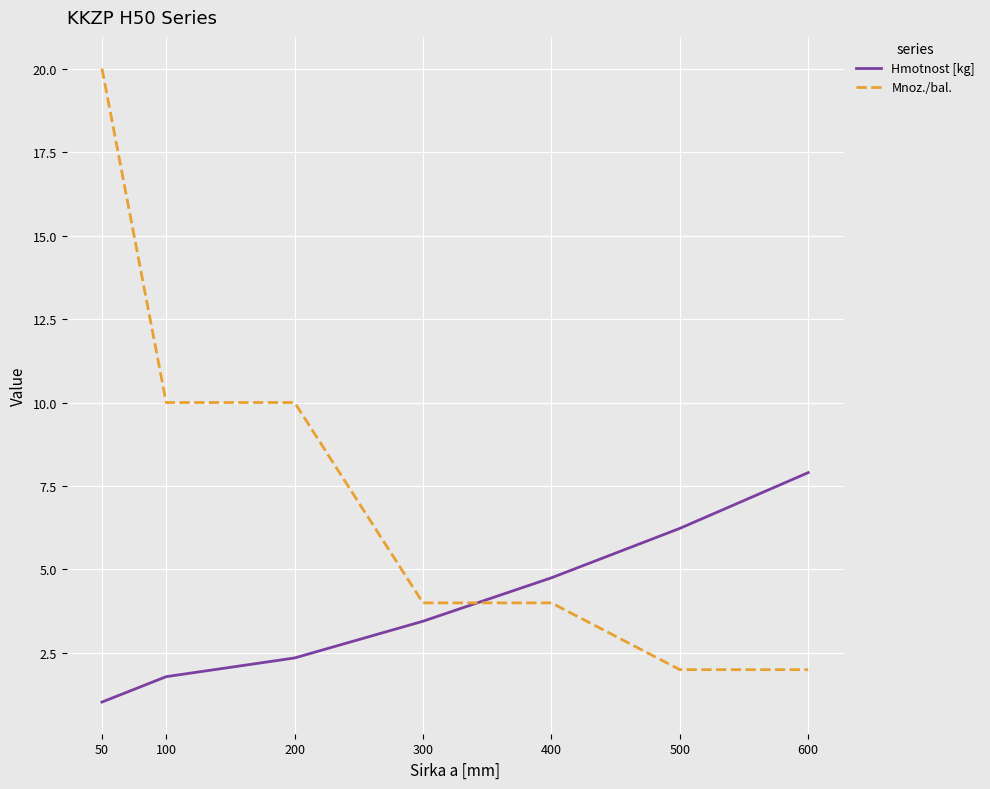

Count the Mnoz./bal. values in the range 2 to 10.

6